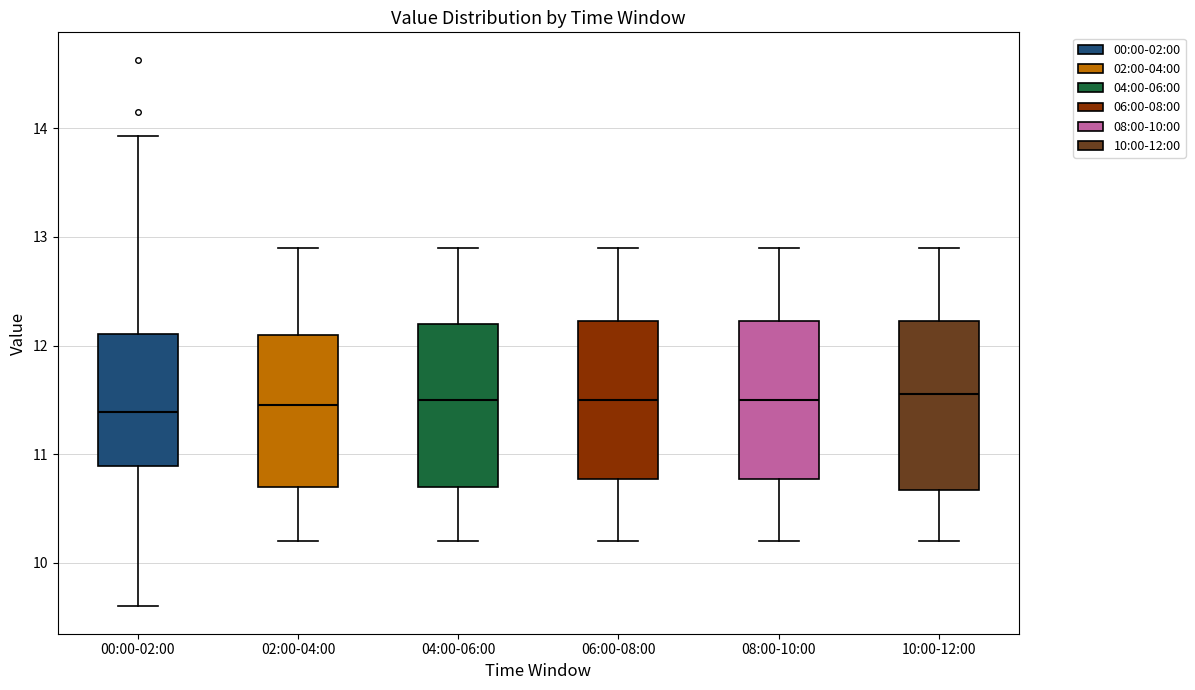

Reading left to right, read every box against the y-axis: the position of its median line, the range the box covers, and the ends of its whiskers. The values are not printed on the chart, so give them approximately, as read against the axis.

00:00-02:00: median 11.4, box 10.9 to 12.1, whiskers 9.6 to 13.9
02:00-04:00: median 11.5, box 10.7 to 12.1, whiskers 10.2 to 12.9
04:00-06:00: median 11.5, box 10.7 to 12.2, whiskers 10.2 to 12.9
06:00-08:00: median 11.5, box 10.8 to 12.2, whiskers 10.2 to 12.9
08:00-10:00: median 11.5, box 10.8 to 12.2, whiskers 10.2 to 12.9
10:00-12:00: median 11.6, box 10.7 to 12.2, whiskers 10.2 to 12.9